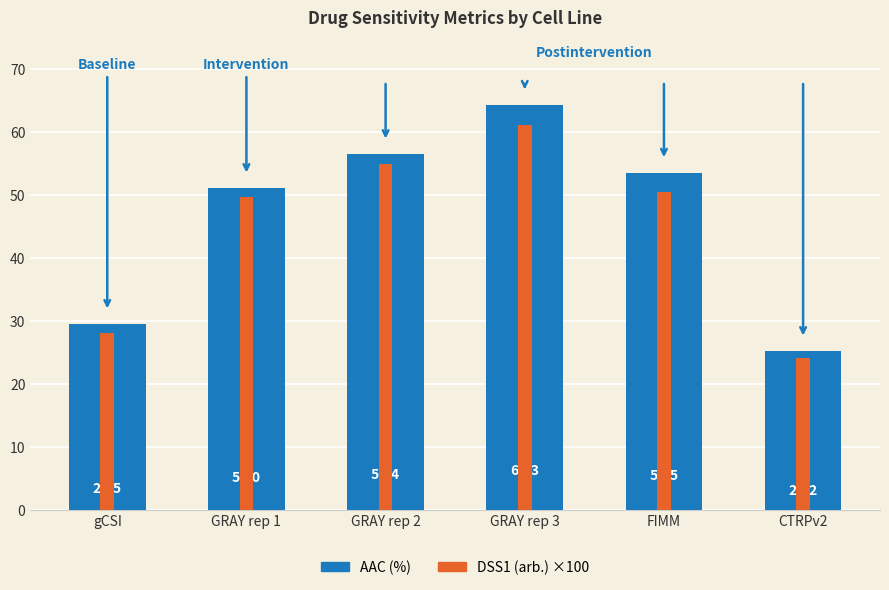

What is the average value of the DSS1 (arb.) ×100 series?

44.7